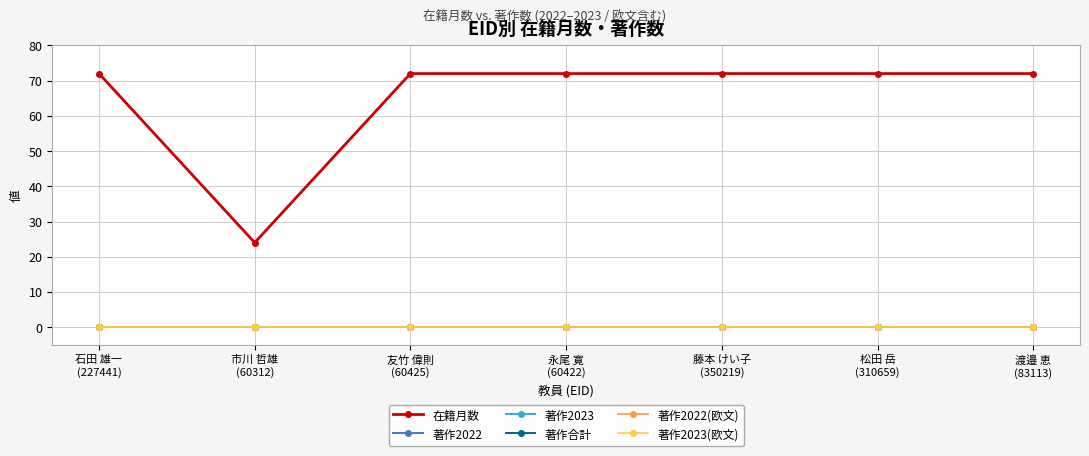

At how many categories does at least one series exceed 71?

6